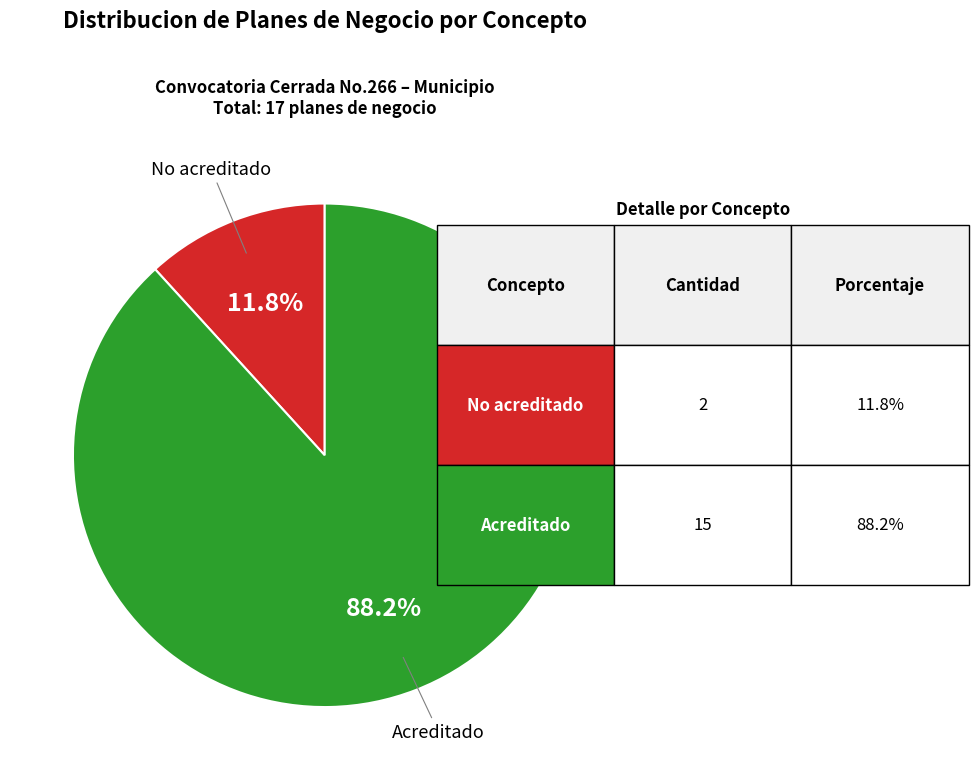

The No acreditado slice represents 7% of the pie. True or false?

False